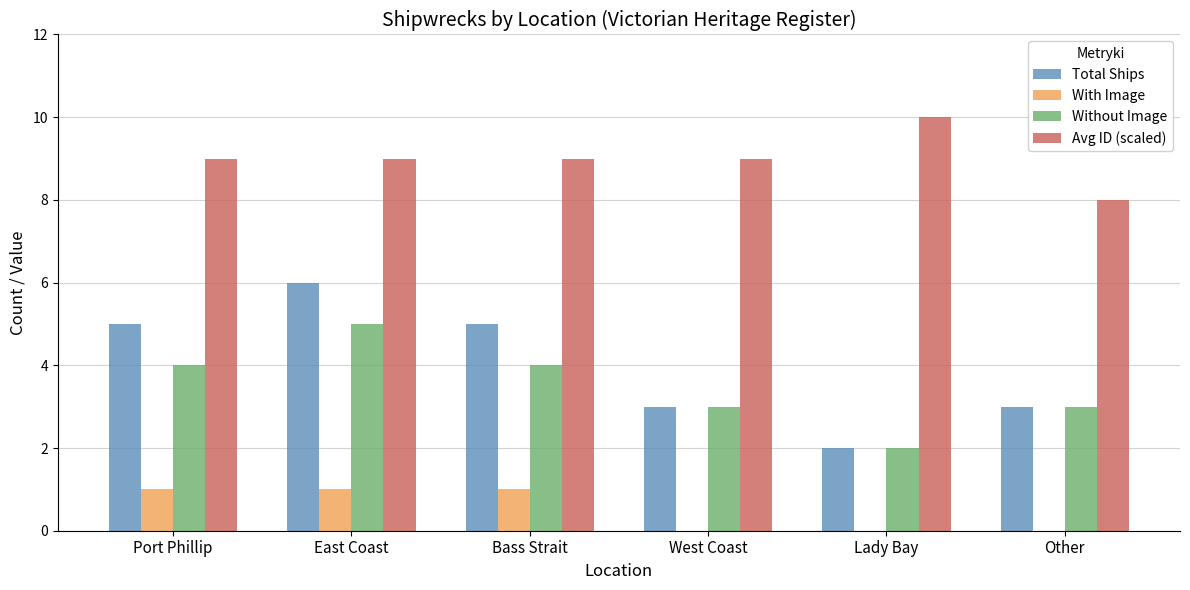

Does the chart contain stacked bars?

No